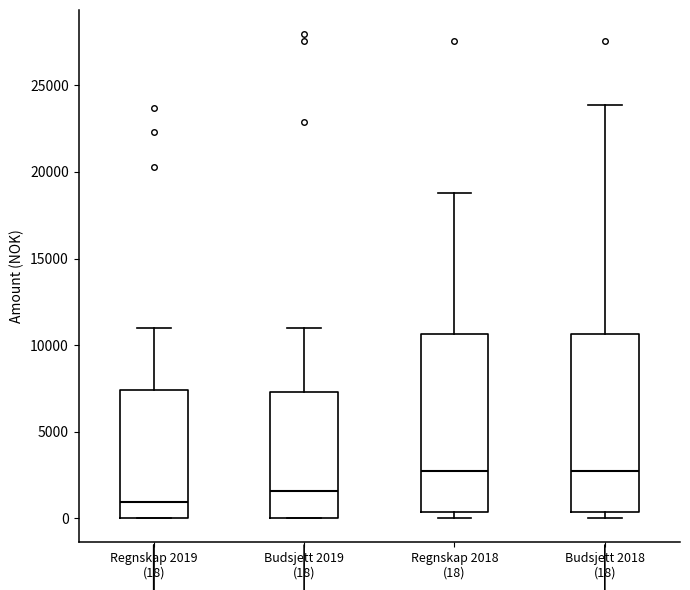

Reading left to right, read every box against the y-axis: the position of its median line, the range the box covers, and the ends of its whiskers. The values are not printed on the chart, so give them approximately, as read against the axis.

Regnskap 2019 (18): median 1000, box 0 to 7500, whiskers 0 to 11000
Budsjett 2019 (18): median 1500, box 0 to 7500, whiskers 0 to 11000
Regnskap 2018 (18): median 2500, box 500 to 10500, whiskers 0 to 19000
Budsjett 2018 (18): median 2500, box 500 to 10500, whiskers 0 to 24000